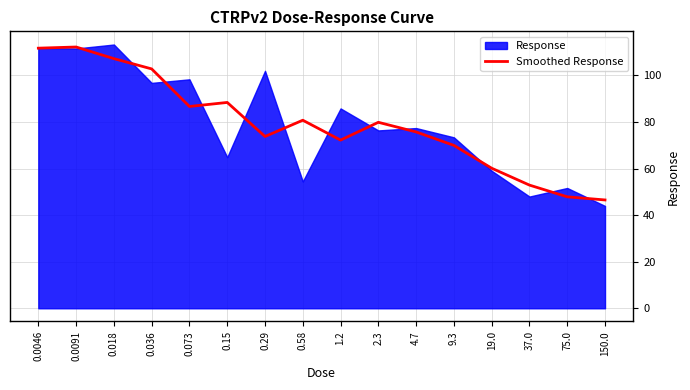

True or false: the data has more than 2 interior local peaks.

True